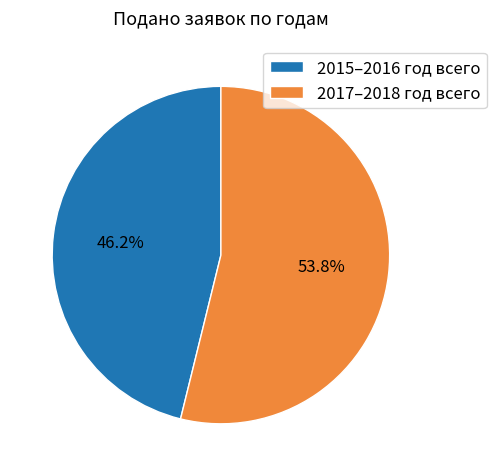

Is there any slice that represents more than half of the pie?

Yes